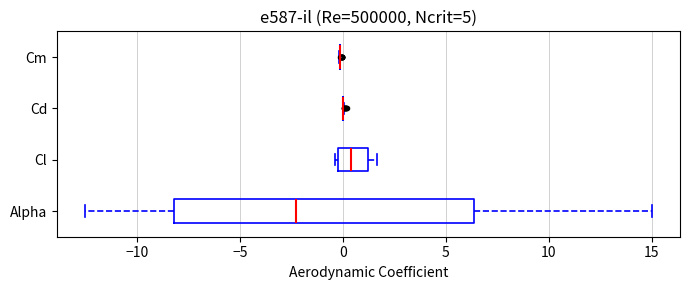

Reading bottom to top, transcribe this box plot: for each box, give where its median line is, the range the box spans, and where its two whiskers end, as read against the x-axis. The values are not printed on the chart, so give them approximately, as read against the axis.

Alpha: median -2.0, box -8.0 to 6.5, whiskers -12.5 to 15.0
Cl: median 0.5, box 0.0 to 1.0, whiskers -0.5 to 1.5
Cd: box collapsed to a line at 0.0, whiskers 0.0 to 0.0
Cm: box collapsed to a line at 0.0, whiskers 0.0 to 0.0